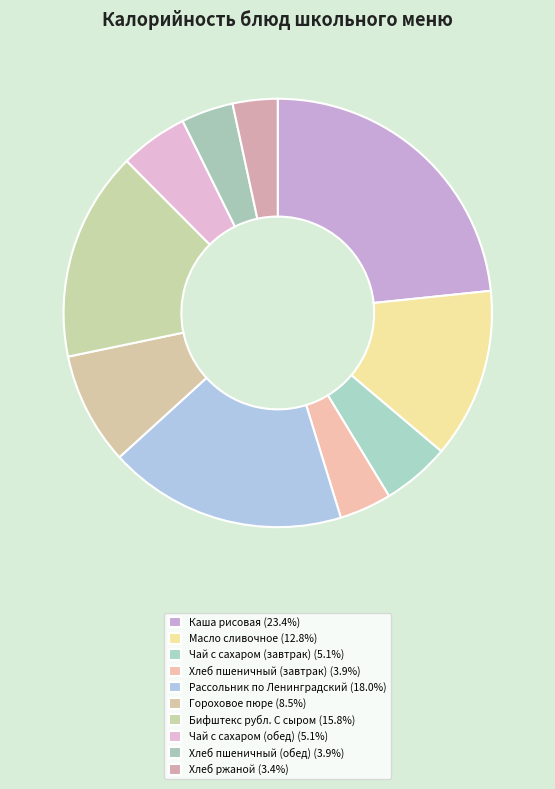

How many slices are in this pie chart?

10